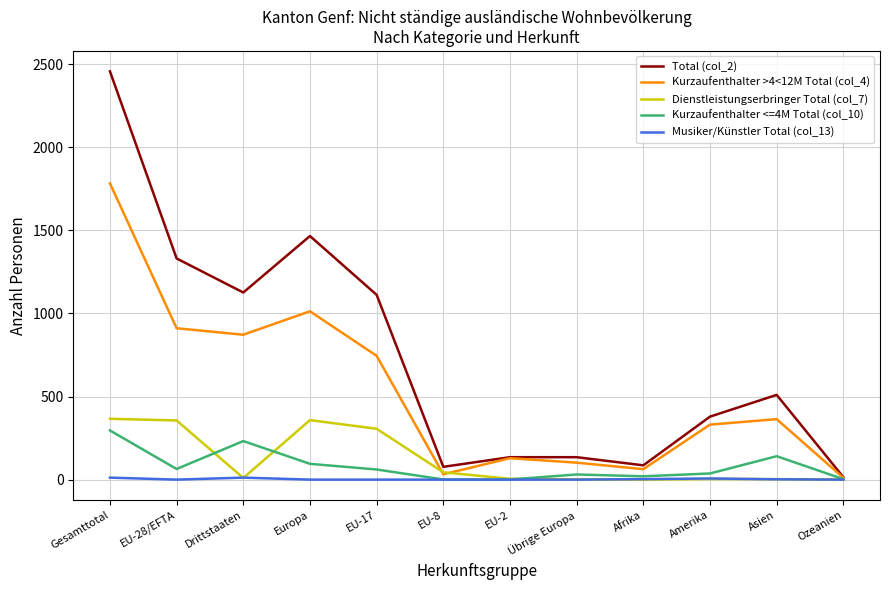

Which series has the widest spread of values?

Total (col_2)